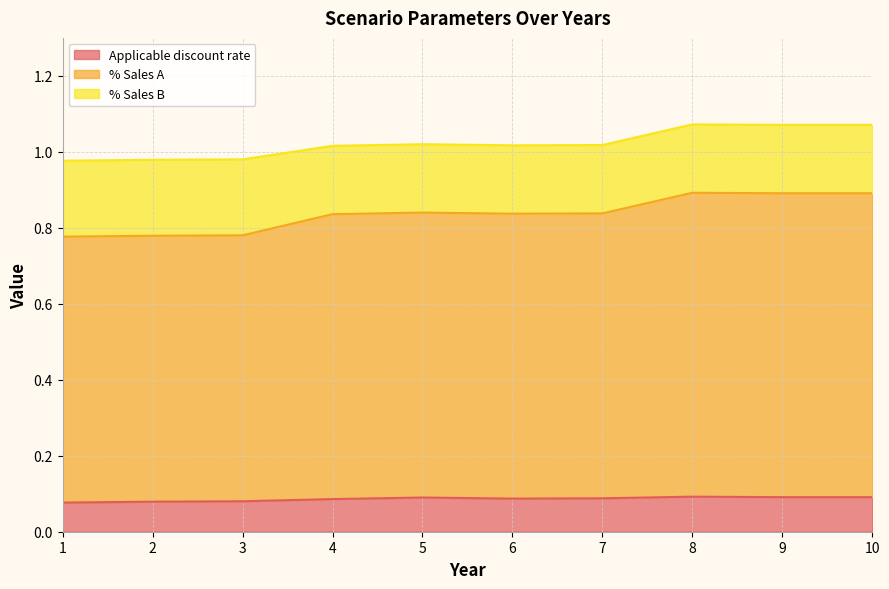

Which series changed the most between 1 and 2?

Applicable discount rate